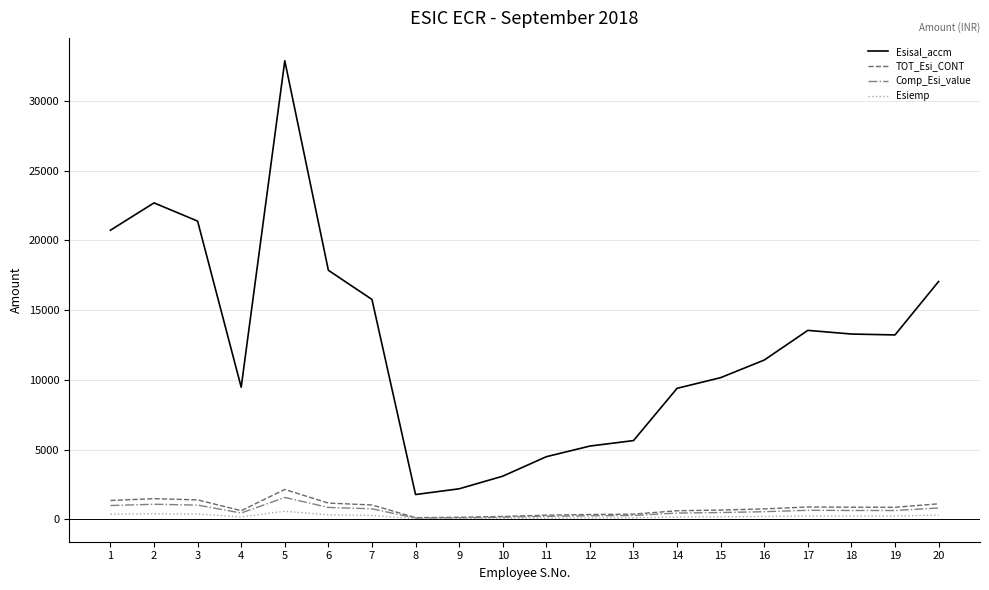

The value of Comp_Esi_value at 20 is 809.6. True or false?

True